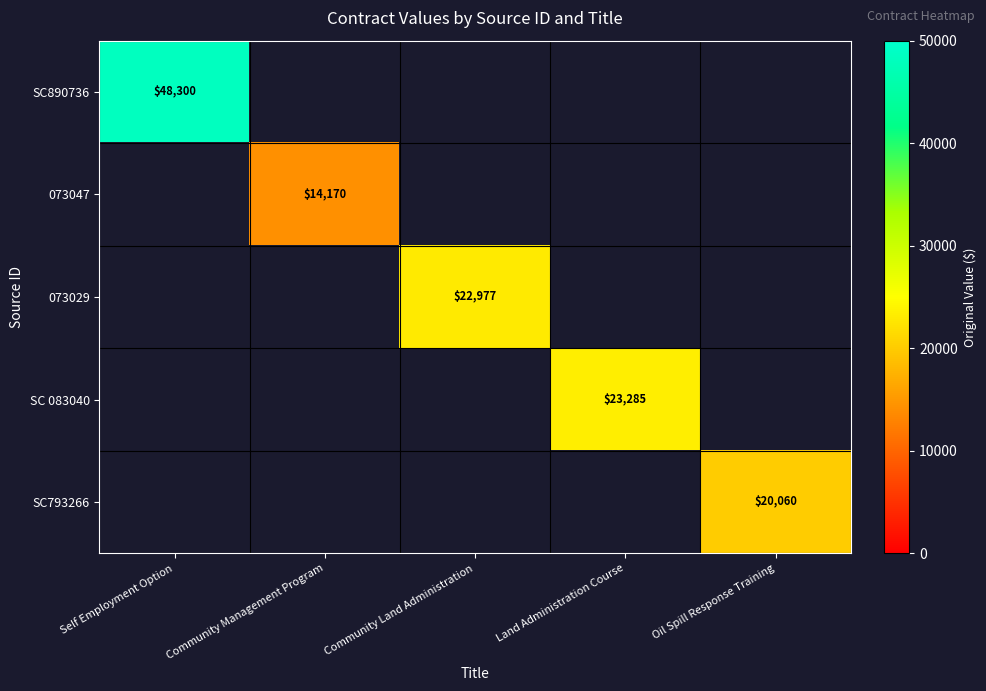

Is it true that SC890736 equals 48300 at Self Employment Option?

True